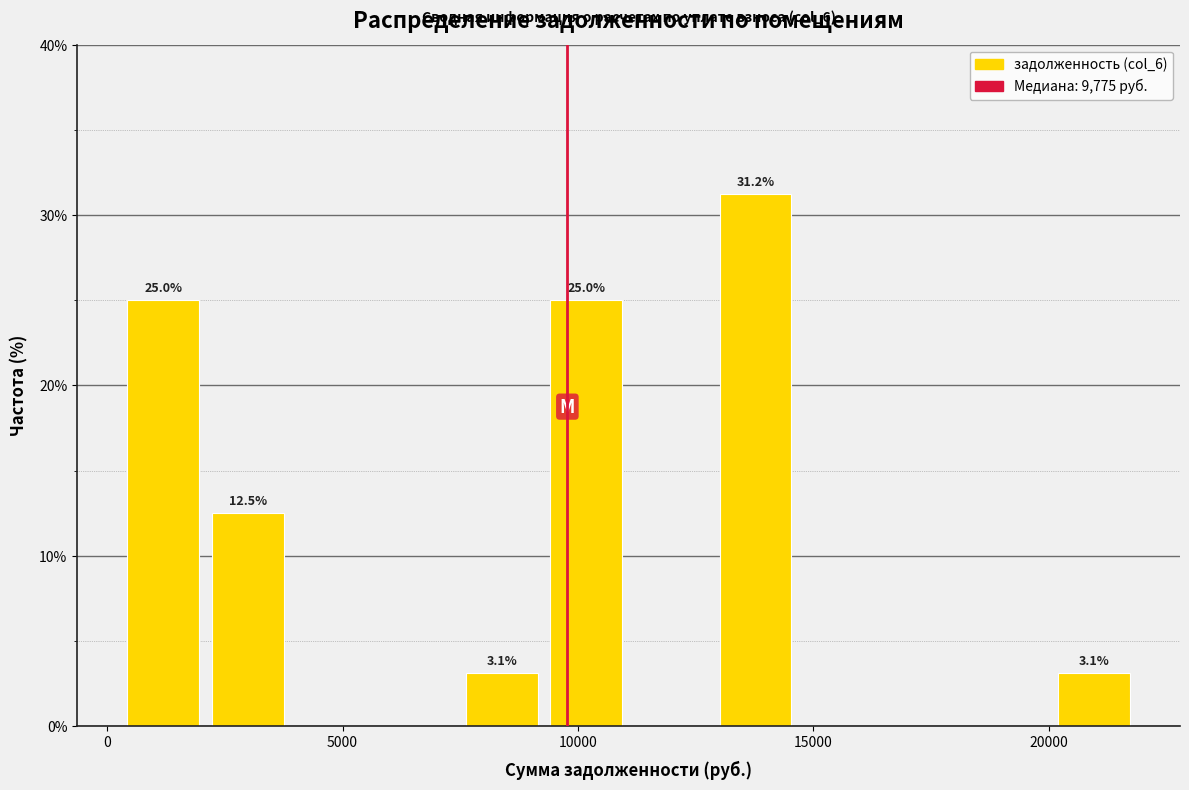

Around what value on the x-axis is the tallest bar? Give the approximate position of its centre, as read against the axis.

14000